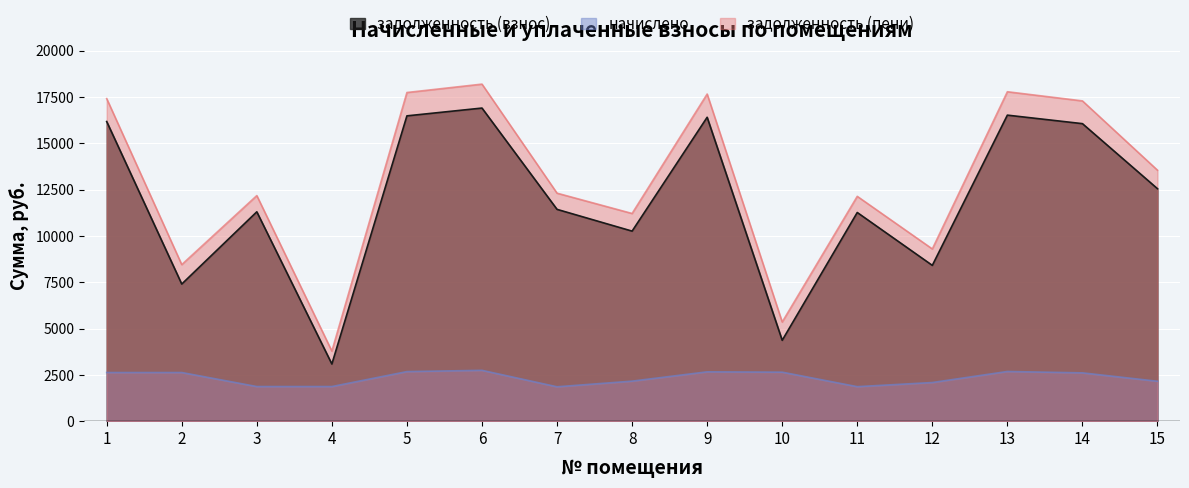

What is the difference between the maximum and minimum values in the задолженность (пени) series?

14414.0